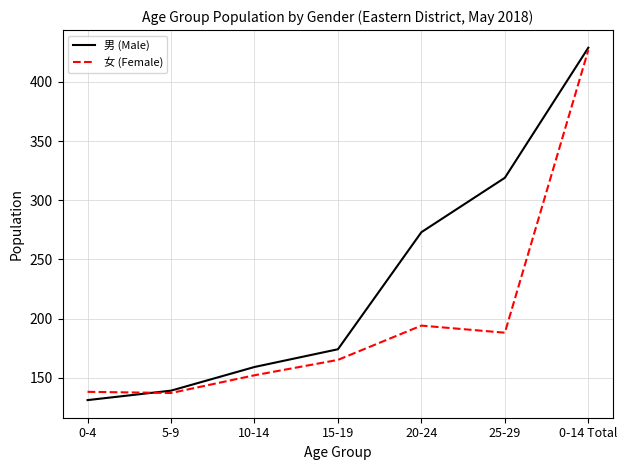

What is the spread (max minus min) of values at 0-4?

7